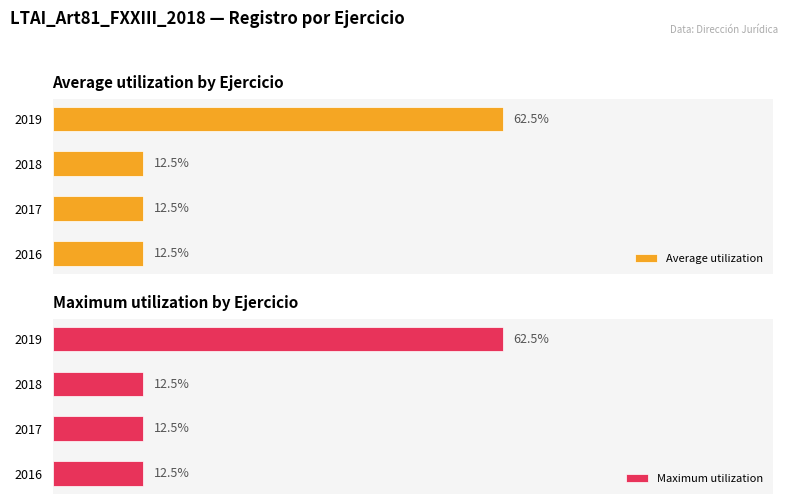

Which series has the largest range (max minus min)?

Average utilization